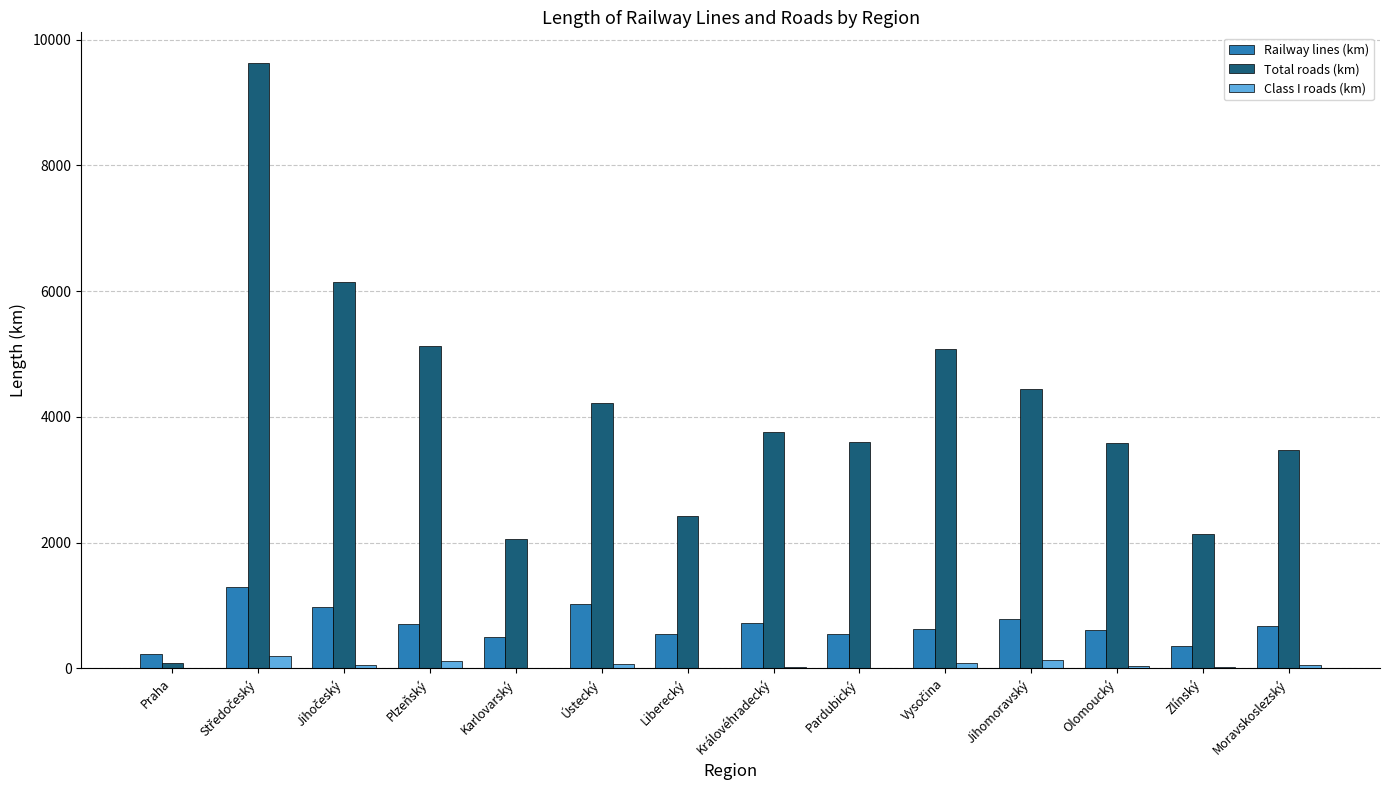

What is the sum of the Total roads (km) values at Praha and Pardubický?

3676.9